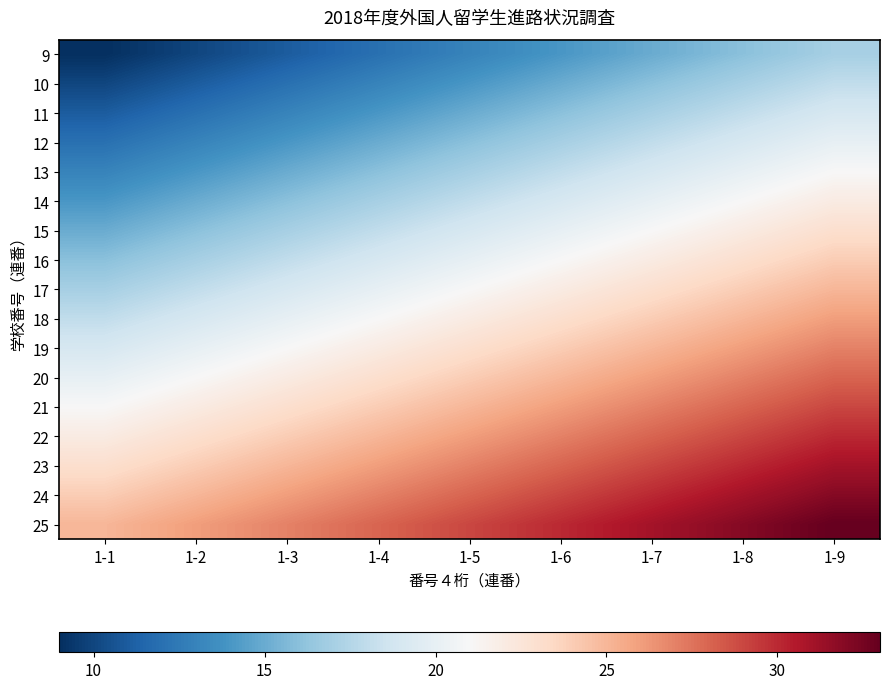

Rank the series by their maximum value, from highest to lowest.

25, 24, 23, 22, 21, 20, 19, 18, 17, 16, 15, 14, 13, 12, 11, 10, 9